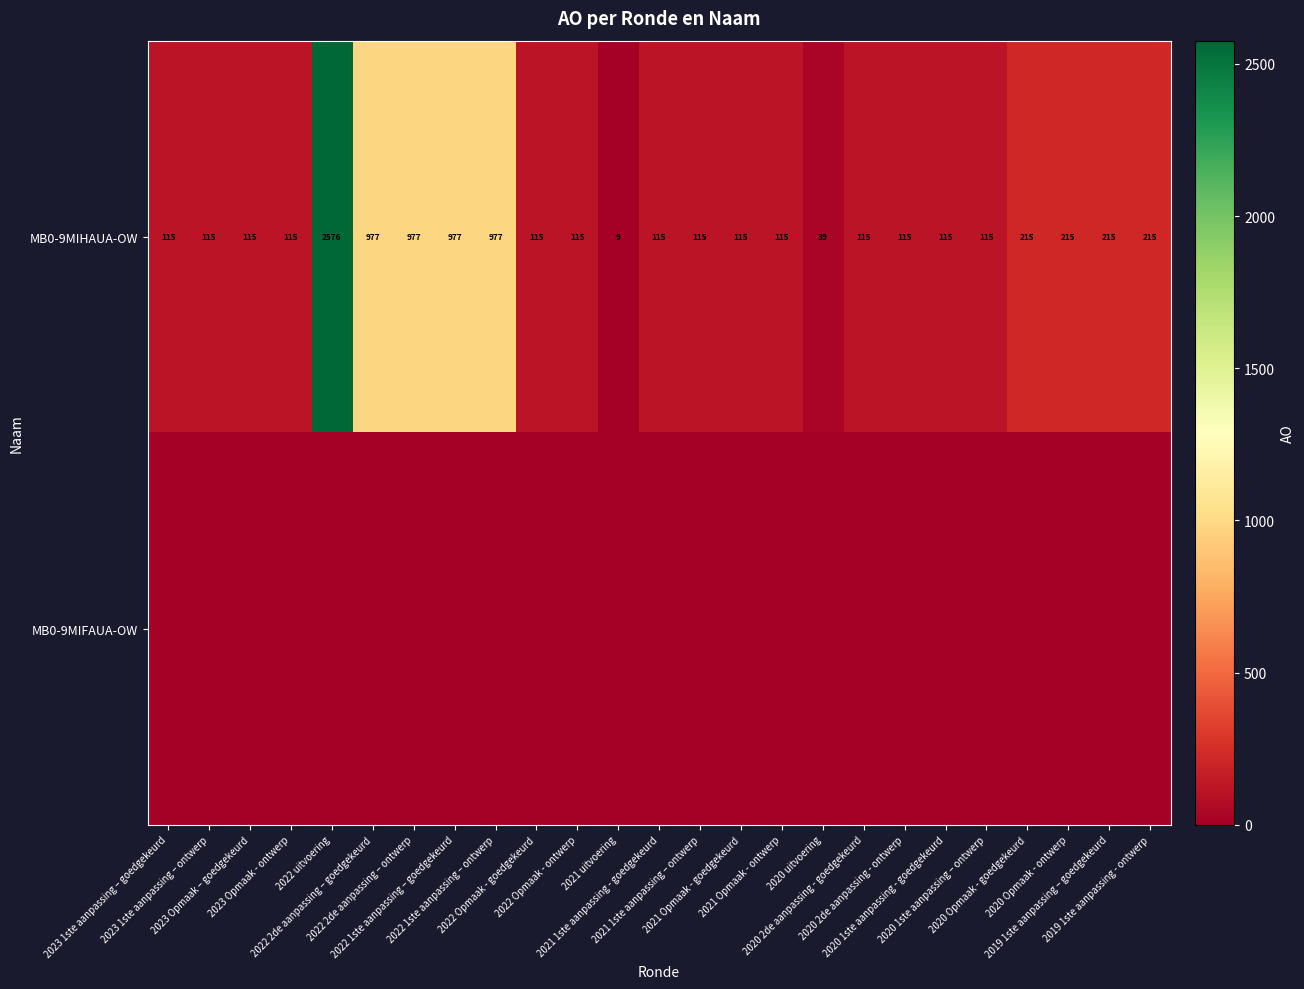

What is the maximum value for MB0-9MIHAUA-OW?

2576